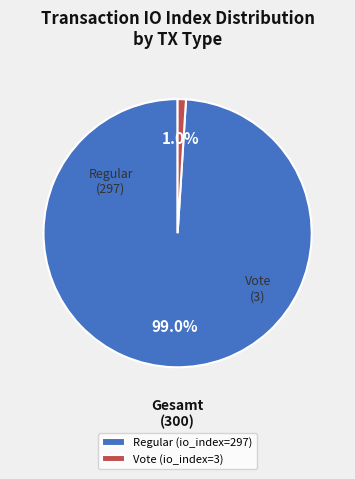

To the nearest percent, what is the difference between the largest and smallest slice percentages?

98%